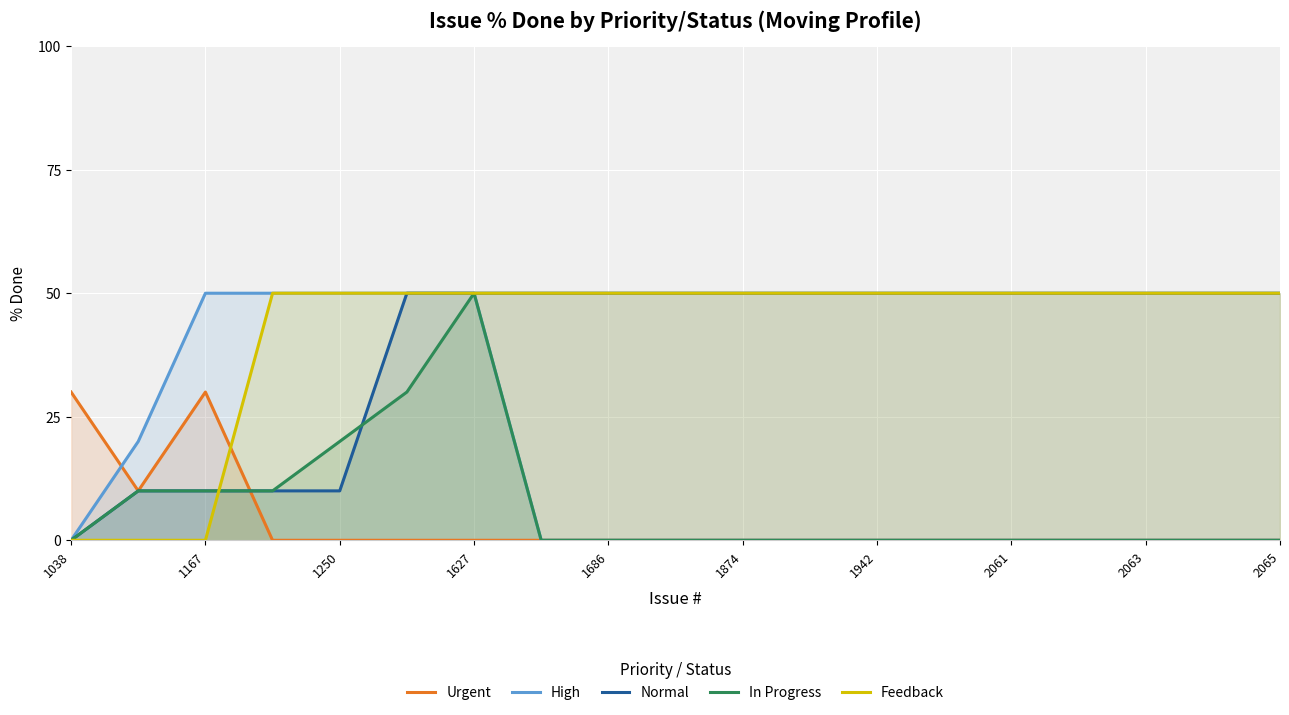

What is the average value of the In Progress series?

7